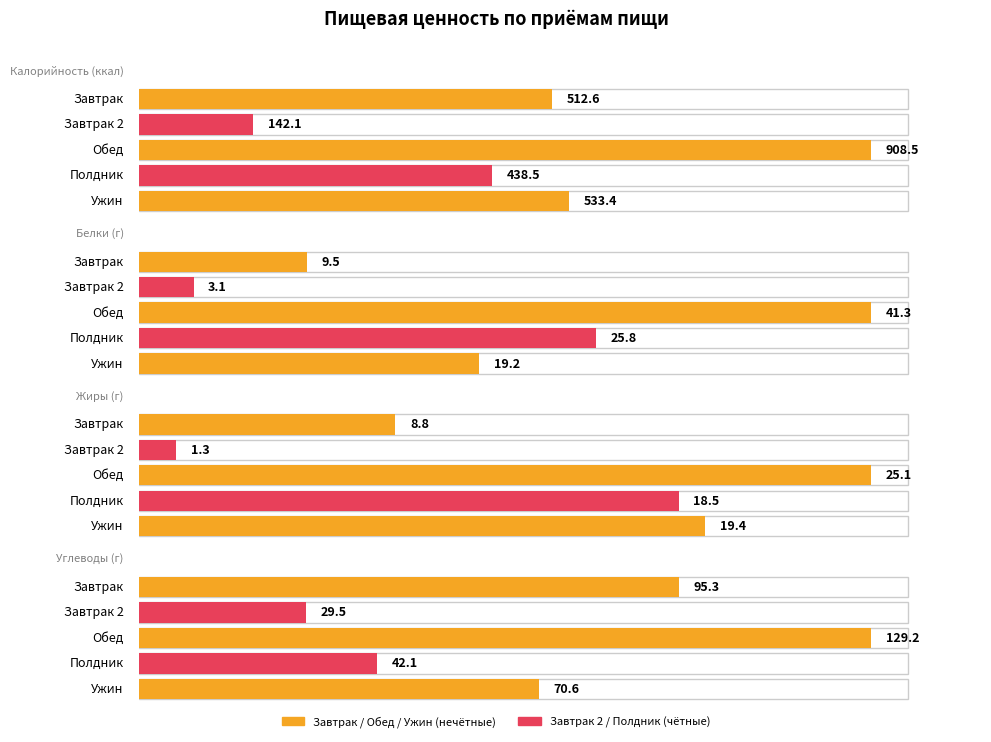

At which category is the sum across all series the highest?

Обед